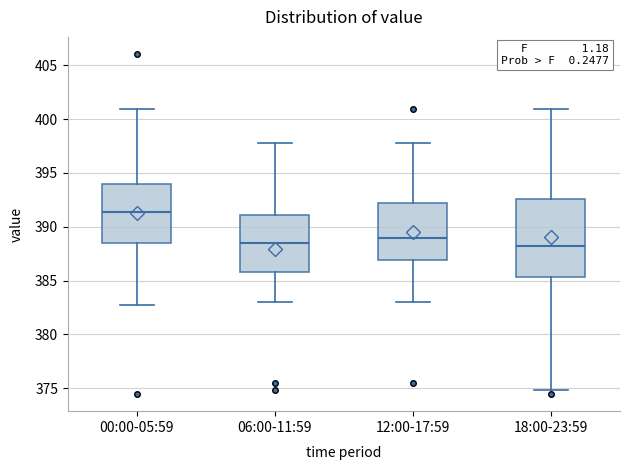

Reading left to right, transcribe this box plot: for each box, give where its median line is, the range the box spans, and where its two whiskers end, as read against the y-axis. The values are not printed on the chart, so give them approximately, as read against the axis.

00:00-05:59: median 391.5, box 388.5 to 394.0, whiskers 382.5 to 401.0
06:00-11:59: median 388.5, box 386.0 to 391.0, whiskers 383.0 to 397.5
12:00-17:59: median 389.0, box 387.0 to 392.0, whiskers 383.0 to 397.5
18:00-23:59: median 388.0, box 385.5 to 392.5, whiskers 375.0 to 401.0